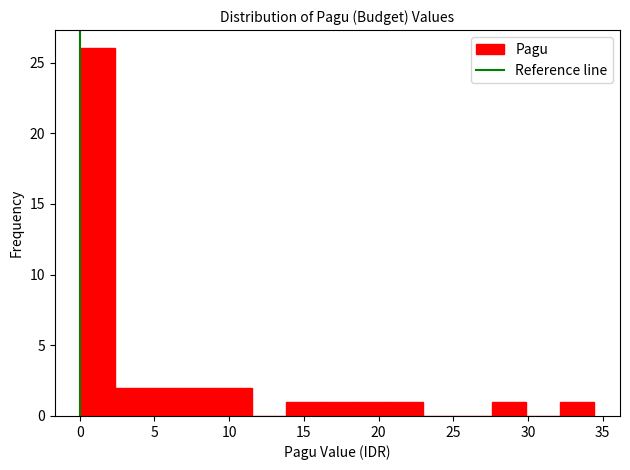

Reading left to right, transcribe this chart: for each bar, give the range it covers on the x-axis and its height. Neither the bar edges nor the heights are printed on the chart, so give them approximately, as read against the axes.

0.0 to 2.5: 26
2.5 to 4.5: 2
4.5 to 7.0: 2
7.0 to 9.0: 2
9.0 to 11.5: 2
11.5 to 14.0: 0
14.0 to 16.0: 1
16.0 to 18.5: 1
18.5 to 20.5: 1
20.5 to 23.0: 1
23.0 to 25.5: 0
25.5 to 27.5: 0
27.5 to 30.0: 1
30.0 to 32.0: 0
32.0 to 34.5: 1